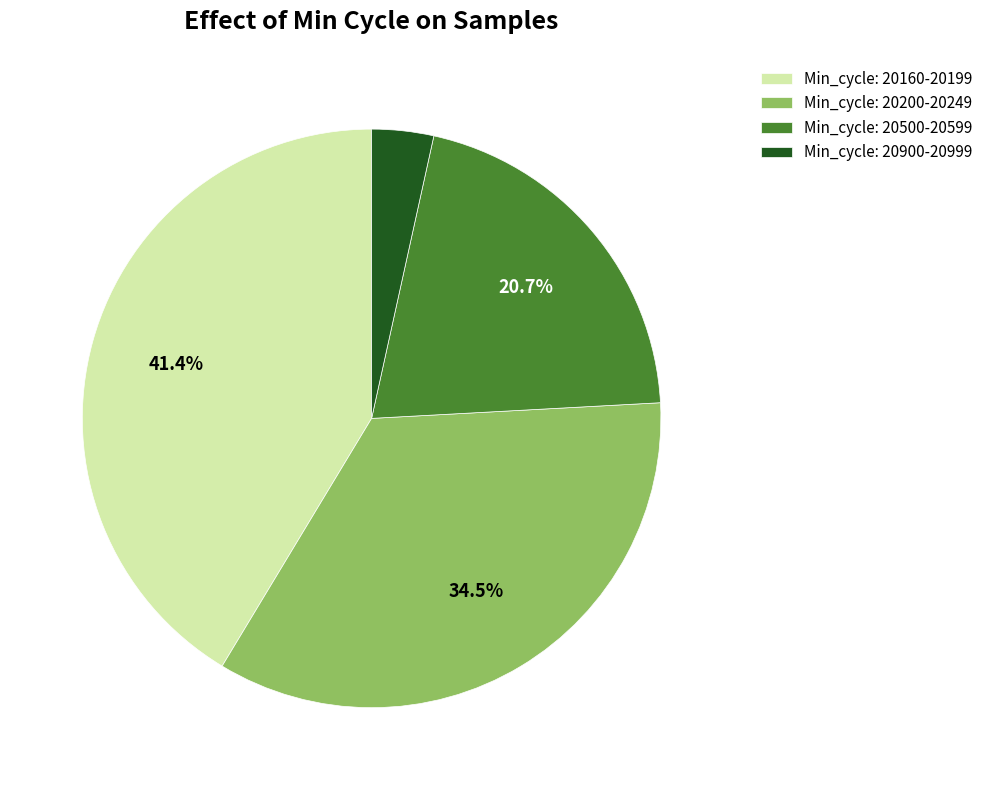

What is the largest slice in the pie chart?

Min_cycle: 20160-20199